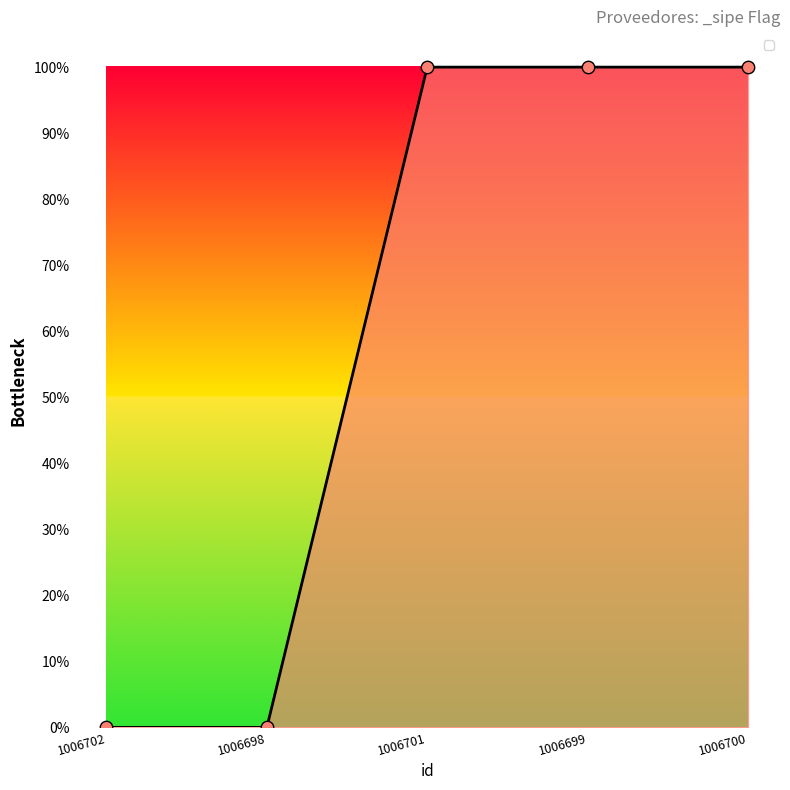

What is the change in value from 1006698 to 1006701?

+1